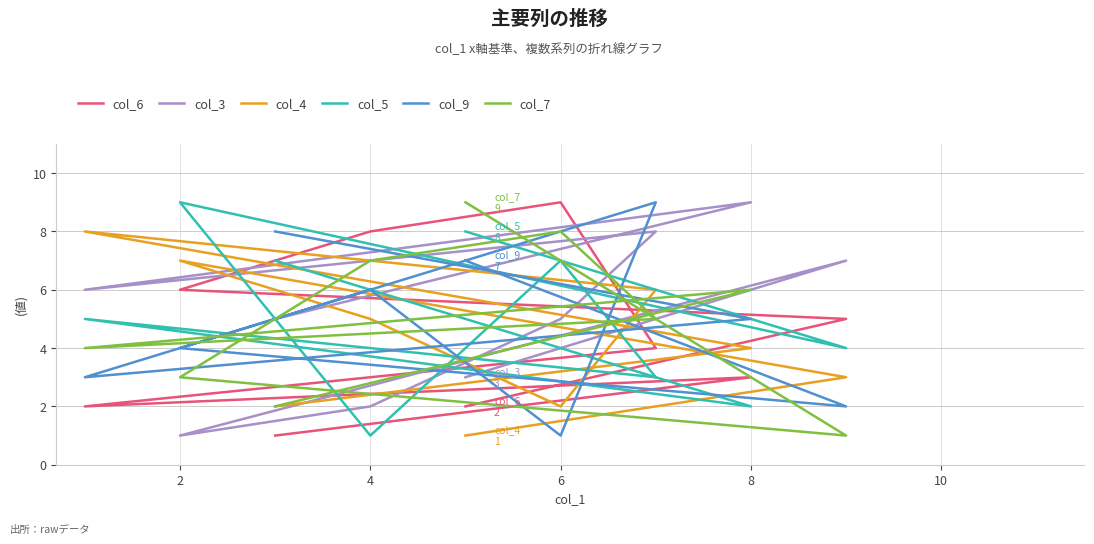

What is the label of the 7th point from the right?

4